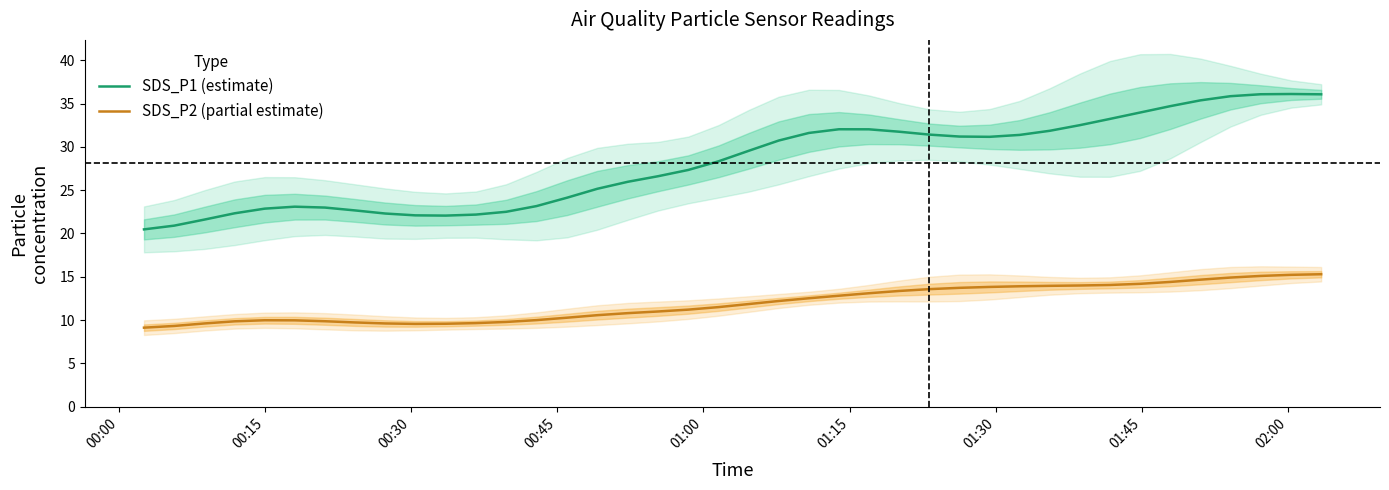

True or false: SDS_P1 (estimate) and SDS_P2 (partial estimate) intersect in this chart.

False